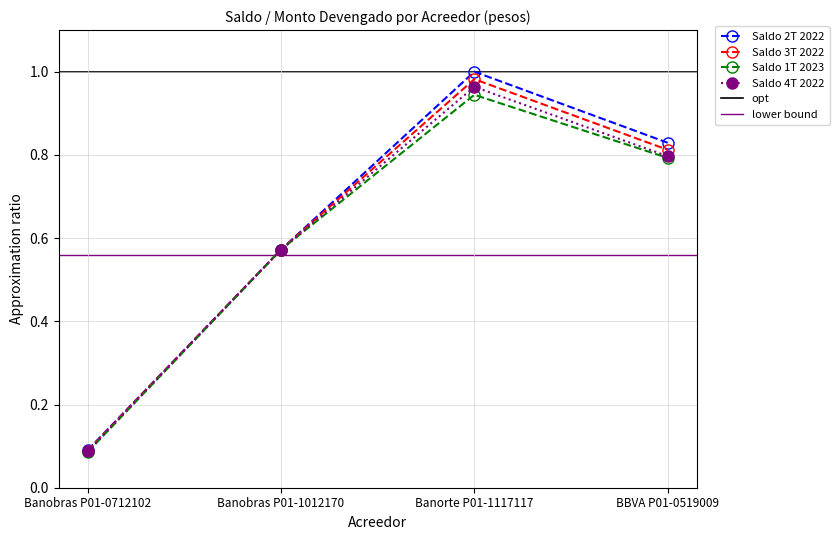

At Banorte P01-1117117, list the series in order from largest to smallest.

Saldo 2T 2022, Saldo 3T 2022, Saldo 4T 2022, Saldo 1T 2023